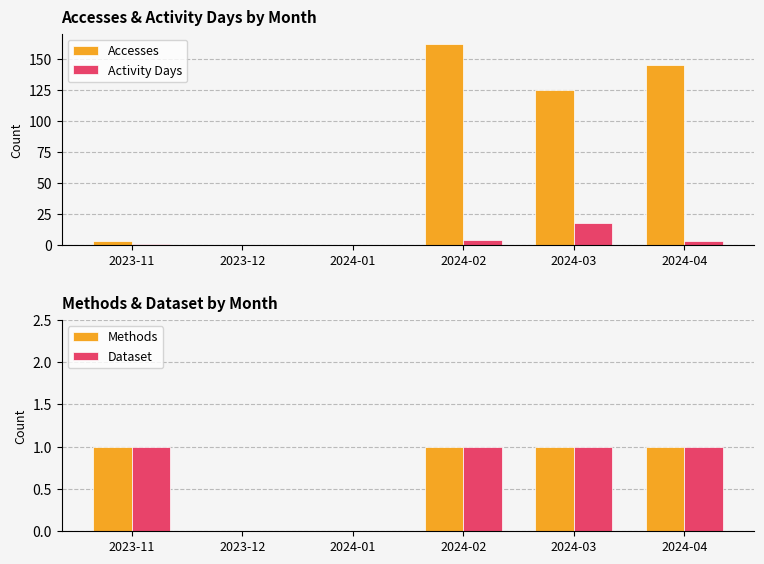

Is the value of Activity Days at 2023-12 greater than the value of Accesses at 2024-04?

No